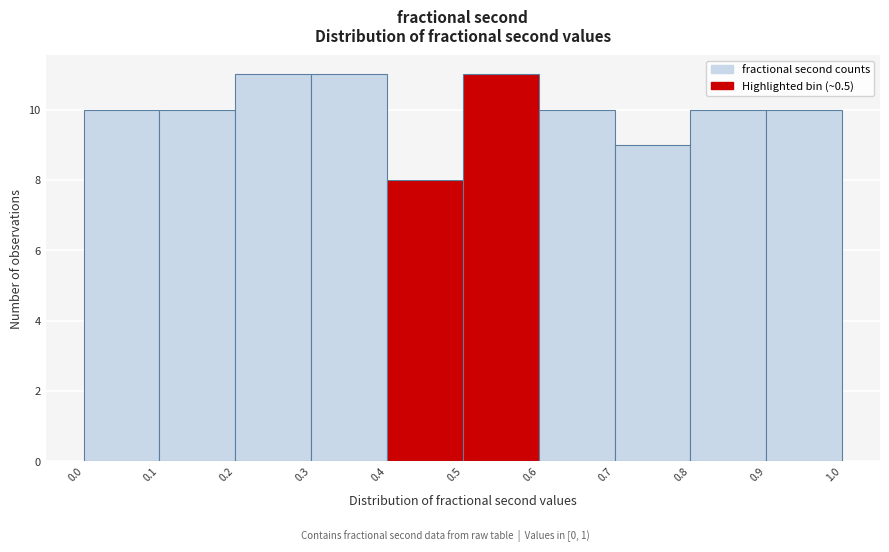

What is the height of the bar covering 0.8 to 0.9 on the x-axis? The values are not printed on the chart, so give them approximately, as read against the axis.

10